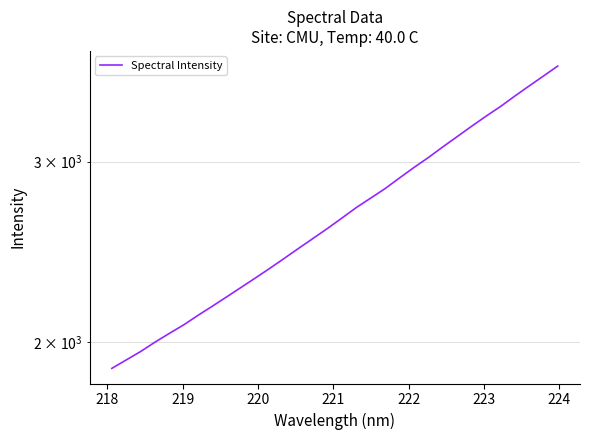

What is the difference between the second highest and minimum values?

1749.0